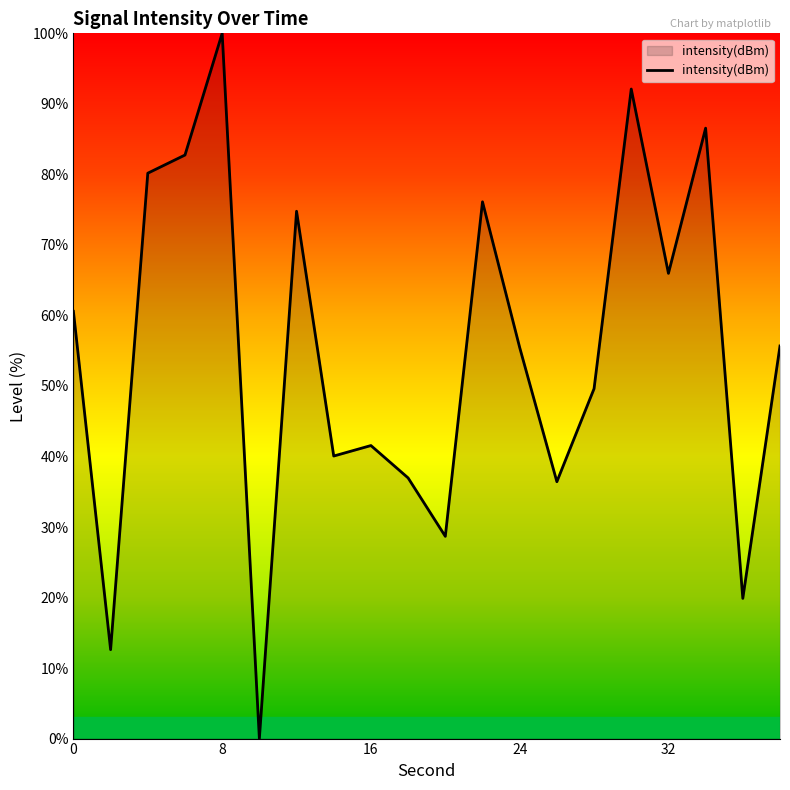

What is the greatest value displayed?

100.0